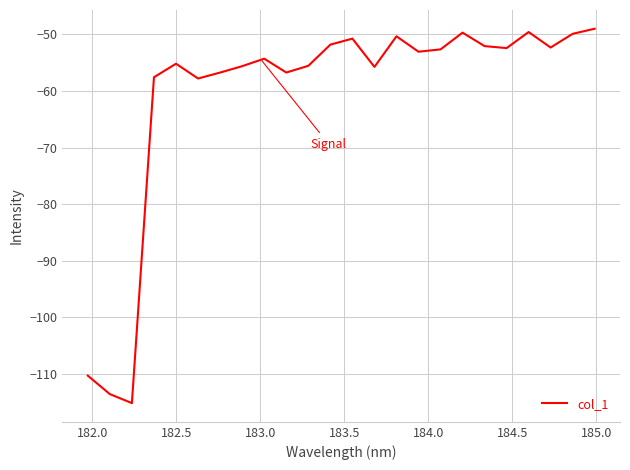

What is the greatest value displayed?

-49.0